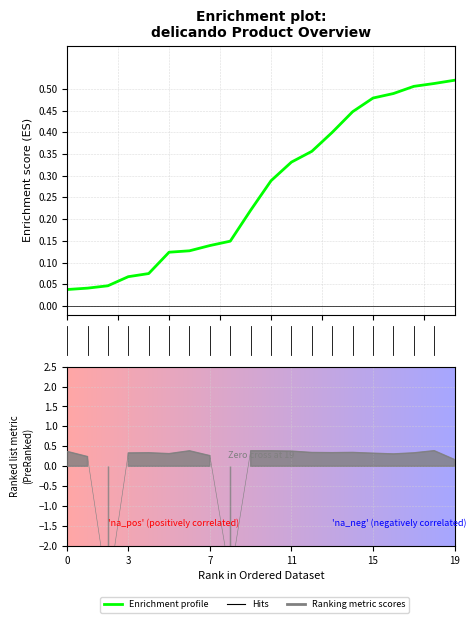

What is the label of the 11th point from the left?

10